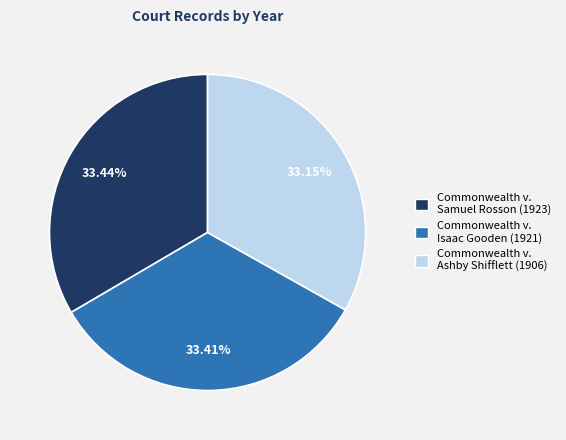

Is there any slice that represents more than half of the pie?

No